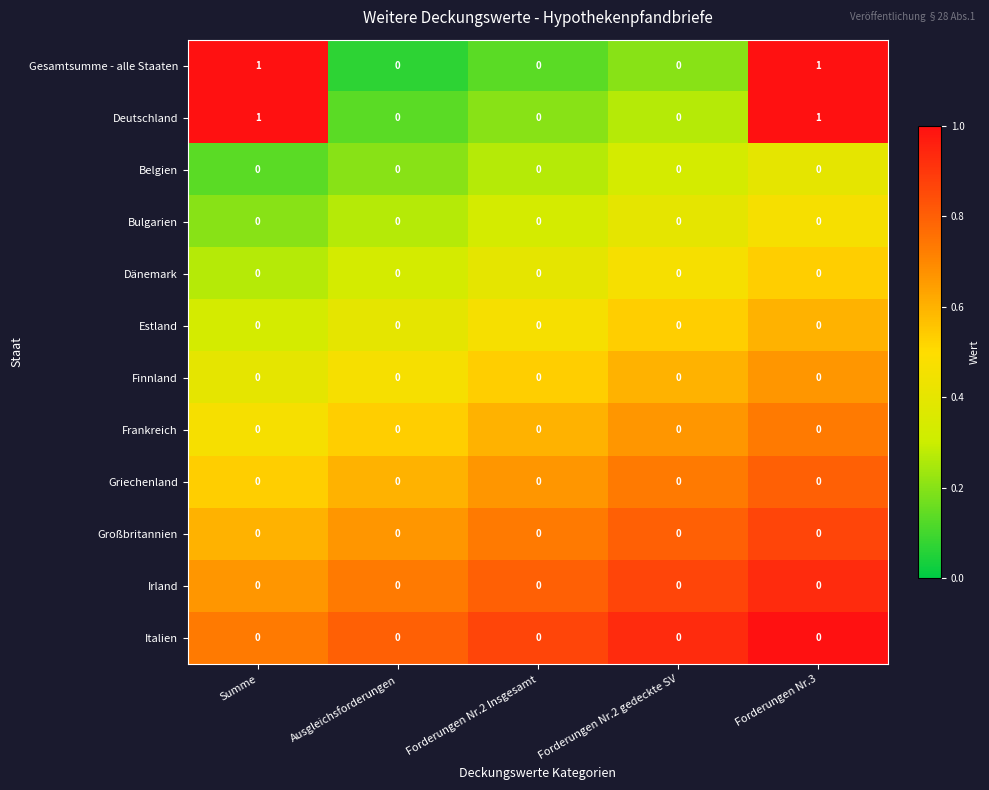

The value of Großbritannien at Forderungen Nr.2 gedeckte SV is 0. True or false?

True